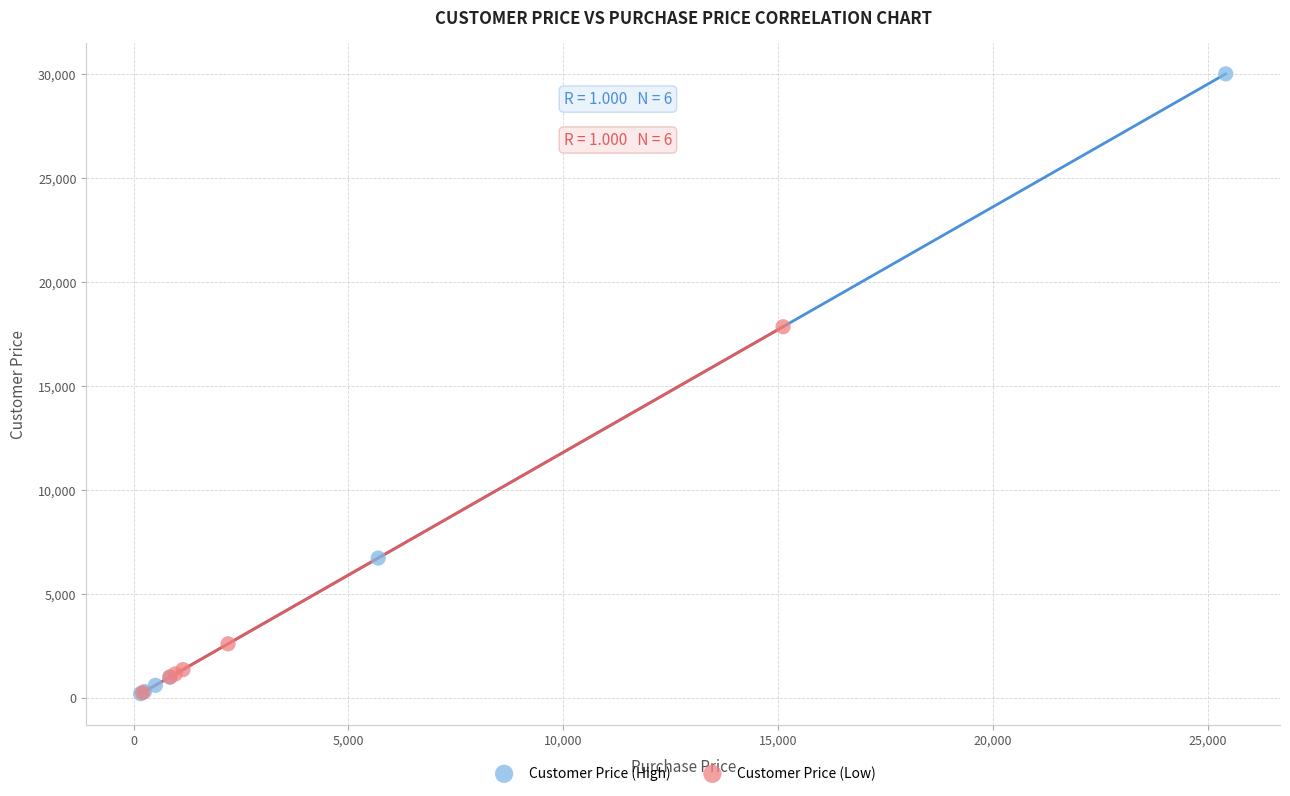

What are all the series names shown in the legend?

Customer Price (High), Customer Price (Low)